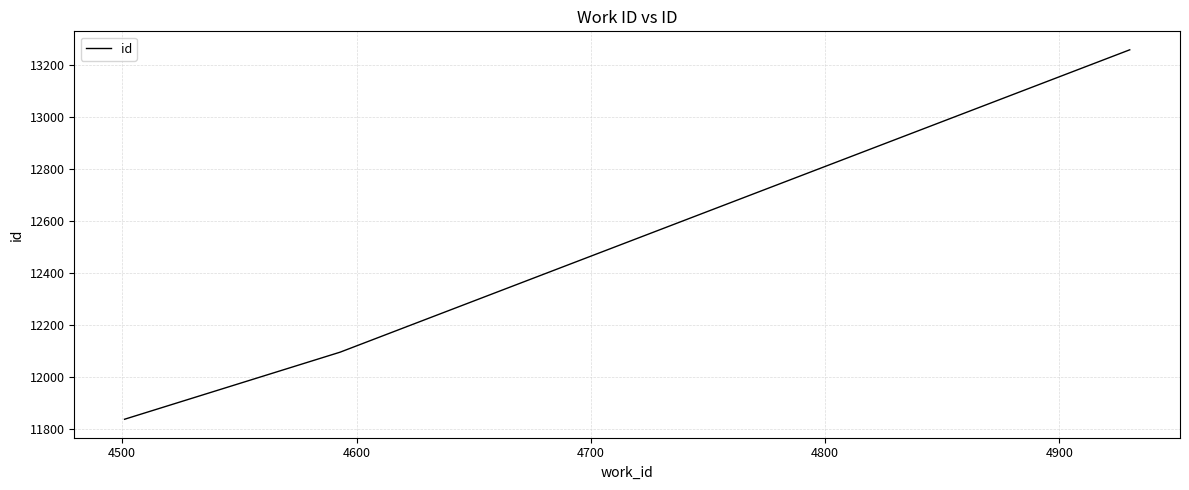

What is the average value?

12398